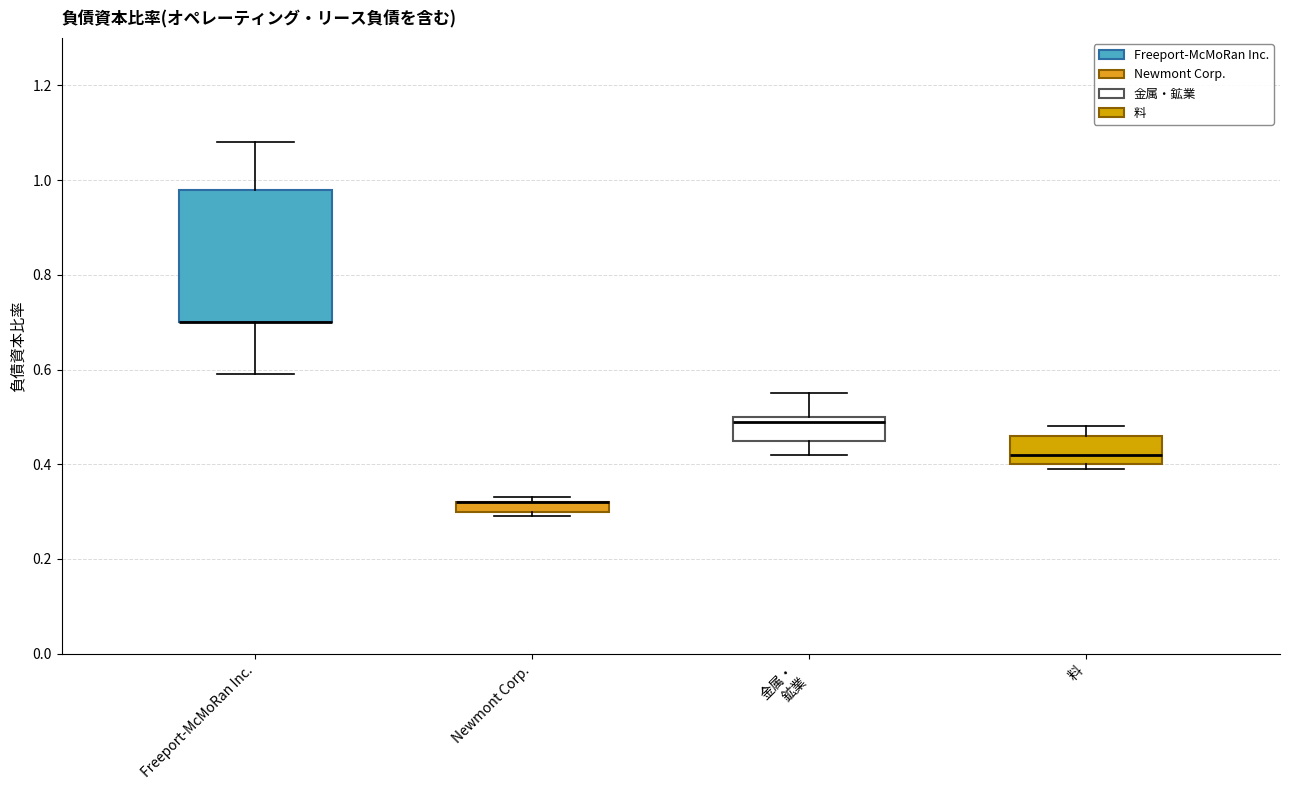

Which box is the tallest, from its lower edge to its upper edge?

Freeport-McMoRan Inc.